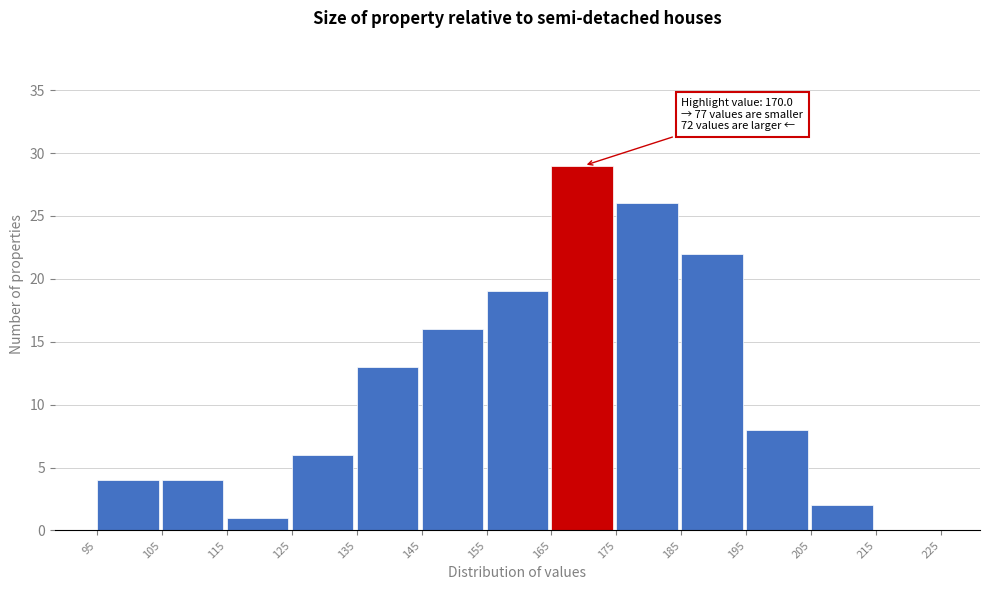

Which range on the x-axis has the tallest bar?

165 to 175